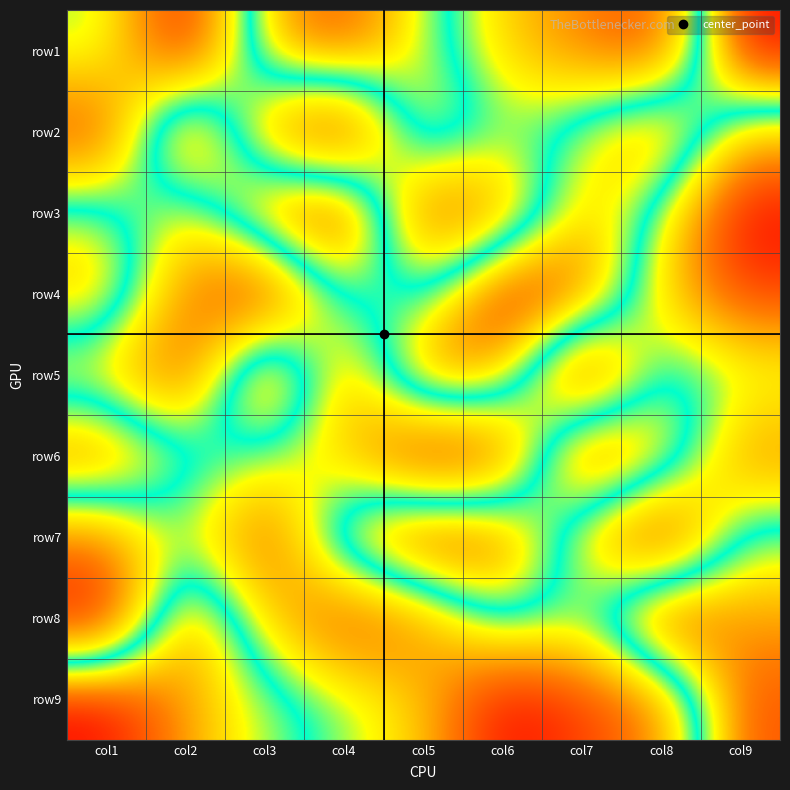

Reading left to right, what are all the values shown in this chart?

row1: col1=5	col2=1	col3=7	col4=8	col5=6	col6=4	col7=3	col8=2	col9=9
row2: col1=2	col2=9	col3=3	col4=1	col5=7	col6=5	col7=6	col8=8	col9=4
row3: col1=6	col2=4	col3=8	col4=9	col5=2	col6=3	col7=7	col8=5	col9=1
row4: col1=7	col2=3	col3=1	col4=6	col5=5	col6=9	col7=8	col8=4	col9=2
row5: col1=4	col2=2	col3=9	col4=3	col5=8	col6=7	col7=1	col8=6	col9=5
row6: col1=8	col2=6	col3=5	col4=4	col5=1	col6=2	col7=9	col8=7	col9=3
row7: col1=3	col2=5	col3=2	col4=7	col5=9	col6=8	col7=4	col8=1	col9=6
row8: col1=1	col2=8	col3=4	col4=2	col5=3	col6=6	col7=5	col8=9	col9=7
row9: col1=9	col2=7	col3=6	col4=5	col5=4	col6=1	col7=2	col8=3	col9=8